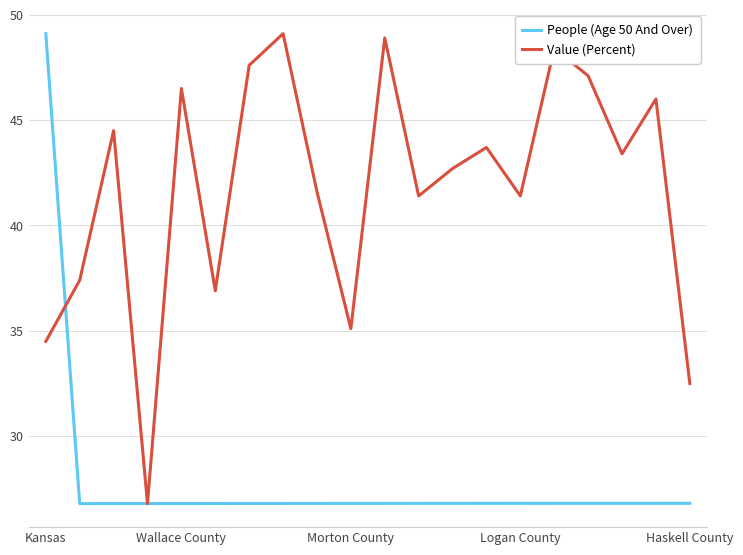

Which series has the largest total across all categories?

Value (Percent)